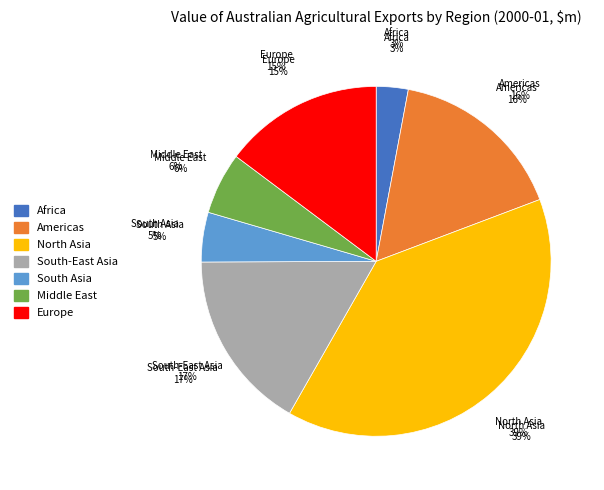

True or false: Africa accounts for 1% of the total.

False